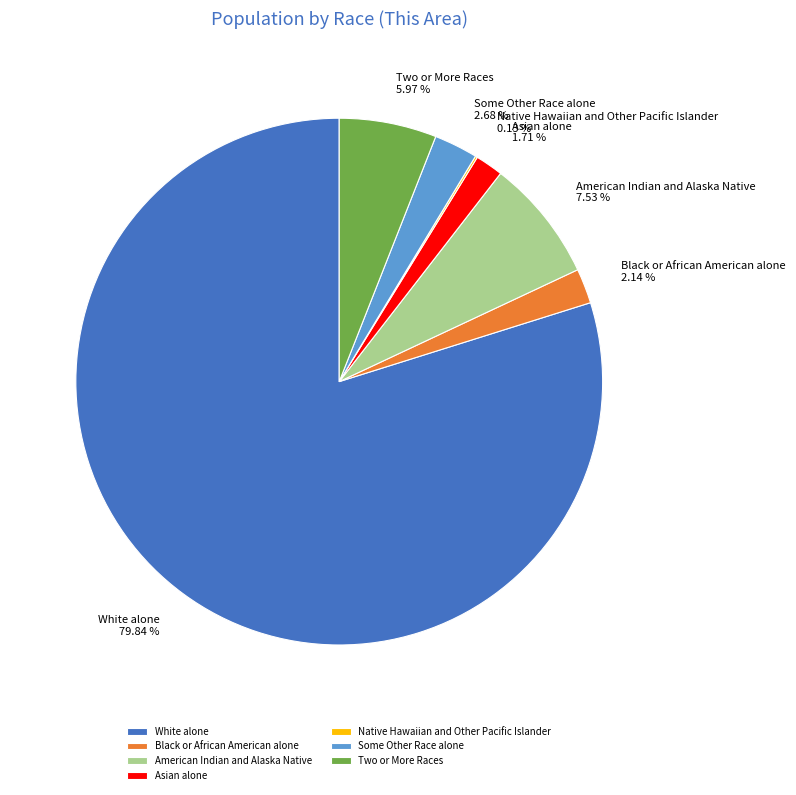

Do Asian alone and Two or More Races together represent more than half of the pie?

No